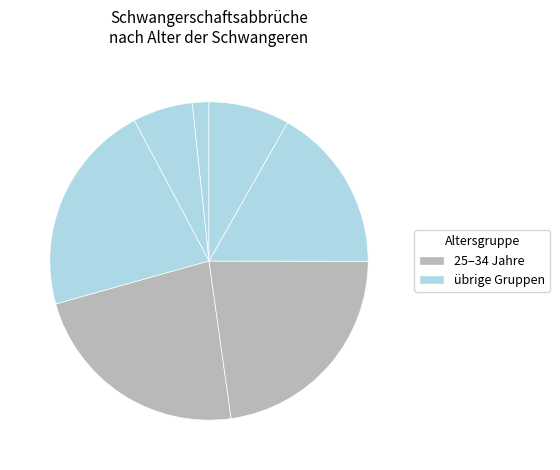

How many segments does this pie chart have?

7